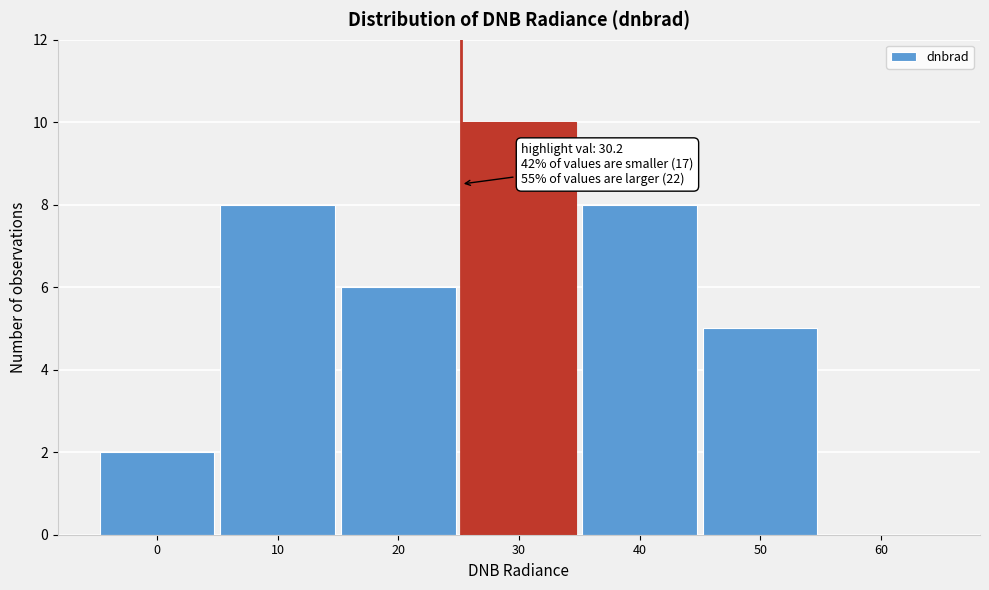

Reading right to left, extract all data points from this chart.

60=0	50=5	40=8	30=10	20=6	10=8	0=2